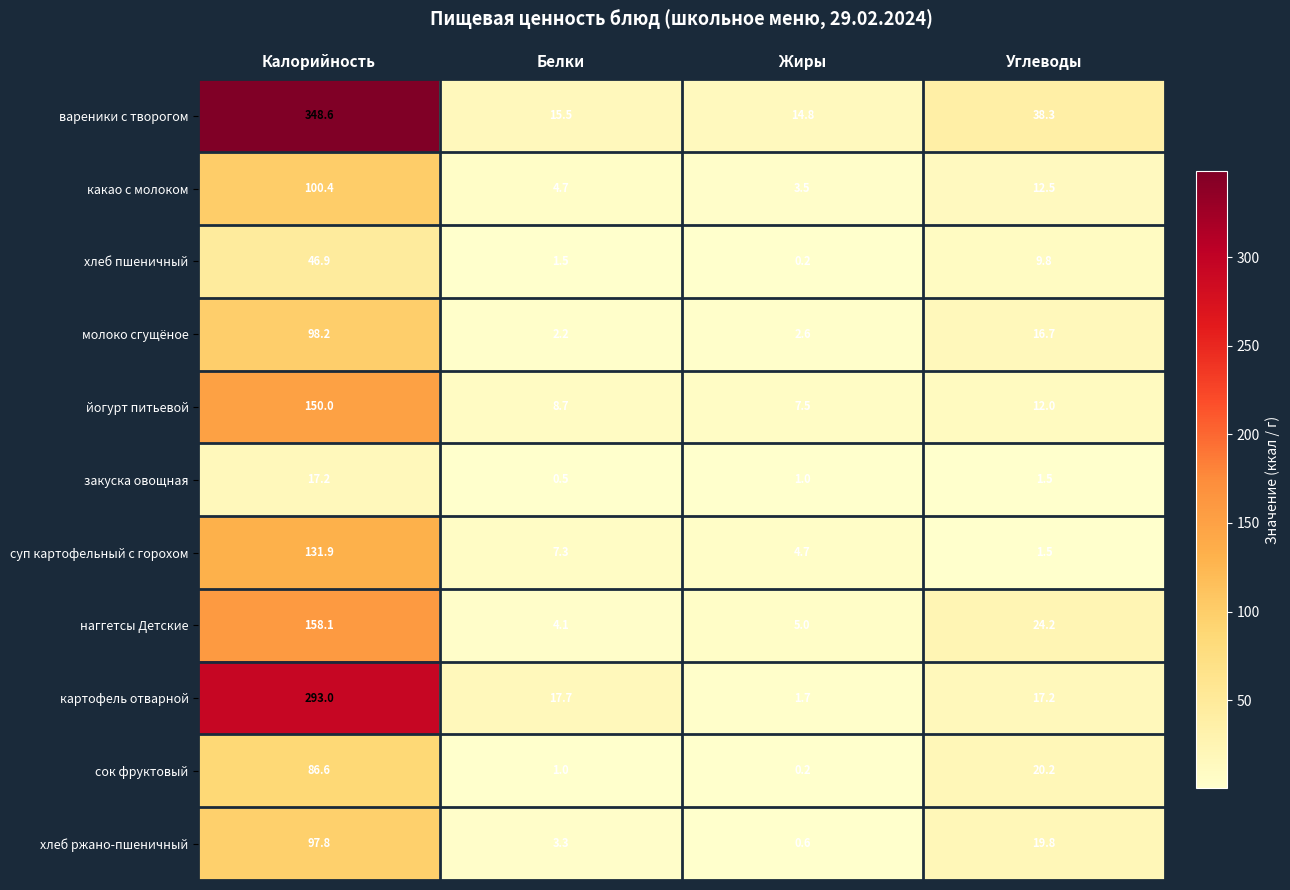

What is the sum of all какао с молоком values?

121.1